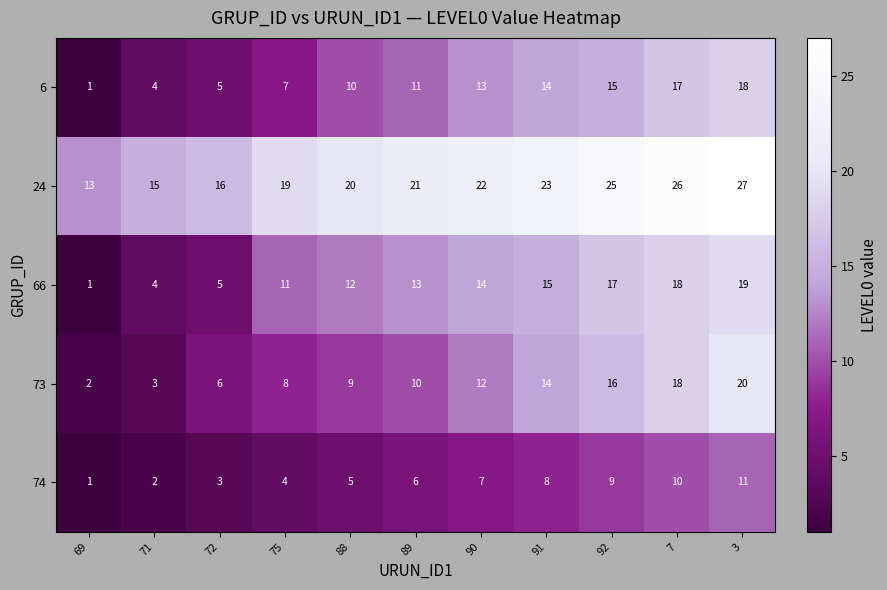

True or false: 24 has a value of 29 at 90.

False